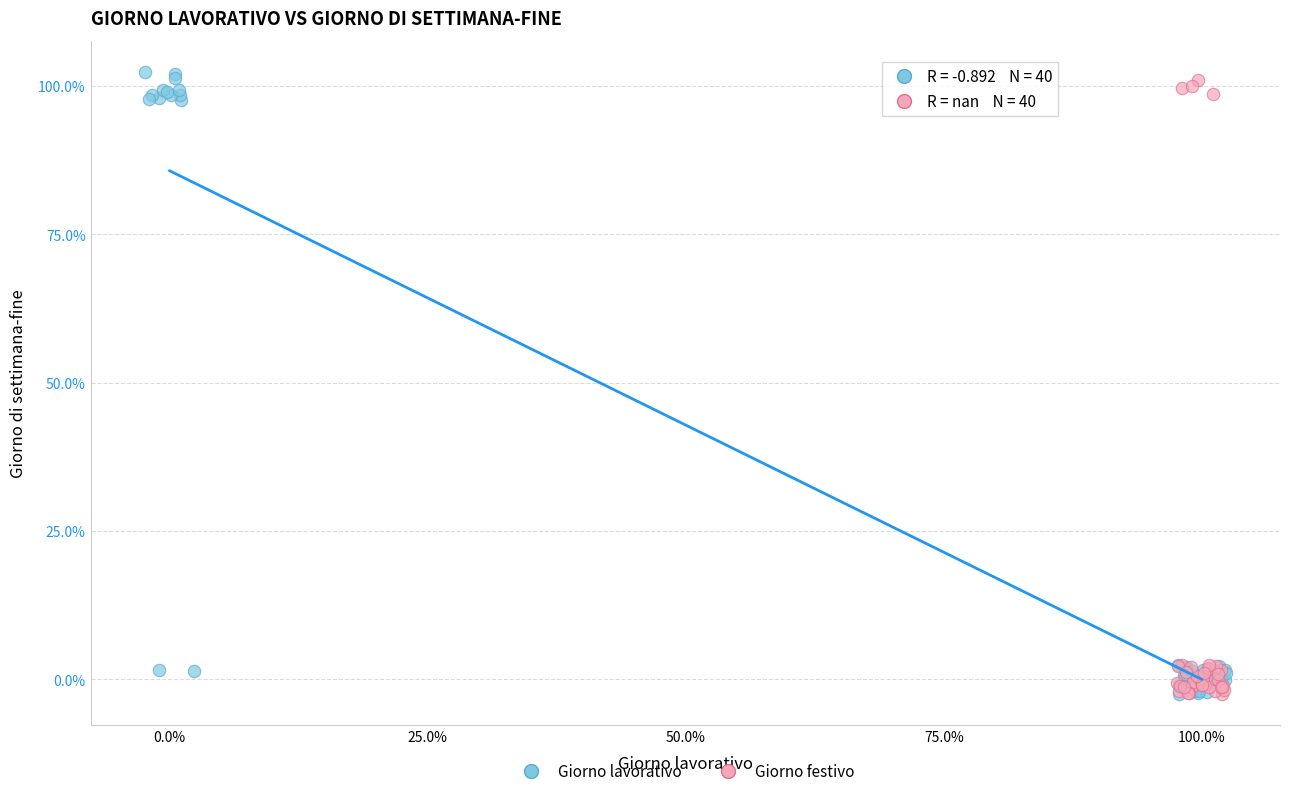

What are all the series names shown in the legend?

Giorno lavorativo, Giorno festivo